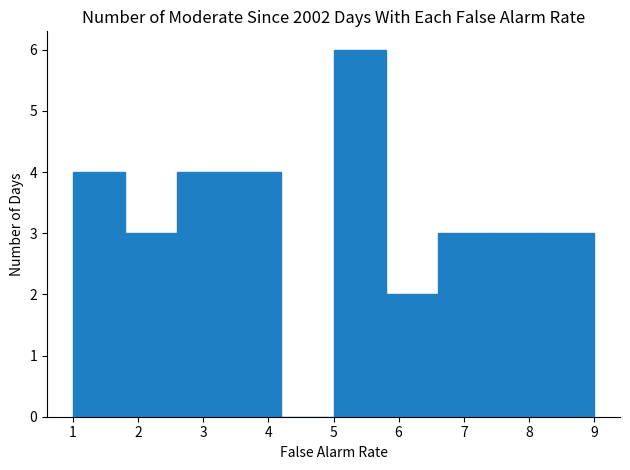

Reading left to right, transcribe this chart: for each bar, give the range it covers on the x-axis and its height. The values are not printed on the chart, so give them approximately, as read against the axis.

1.0 to 1.8: 4
1.8 to 2.6: 3
2.6 to 3.4: 4
3.4 to 4.2: 4
4.2 to 5.0: 0
5.0 to 5.8: 6
5.8 to 6.6: 2
6.6 to 7.4: 3
7.4 to 8.2: 3
8.2 to 9.0: 3